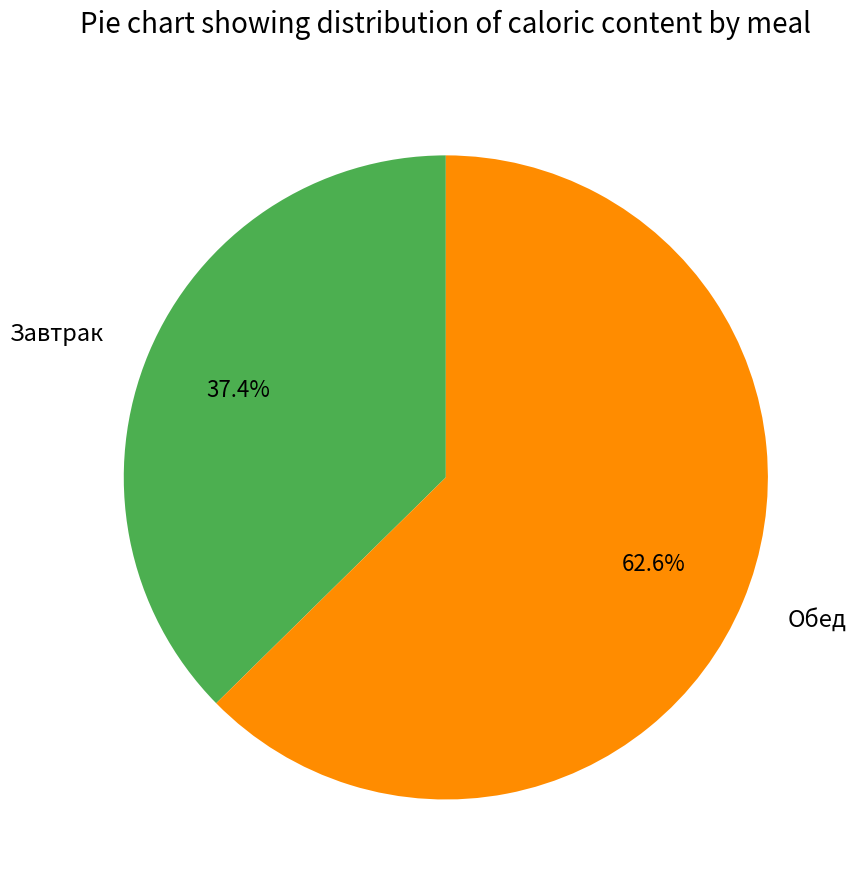

What portion of the pie excludes Завтрак?

62.6%